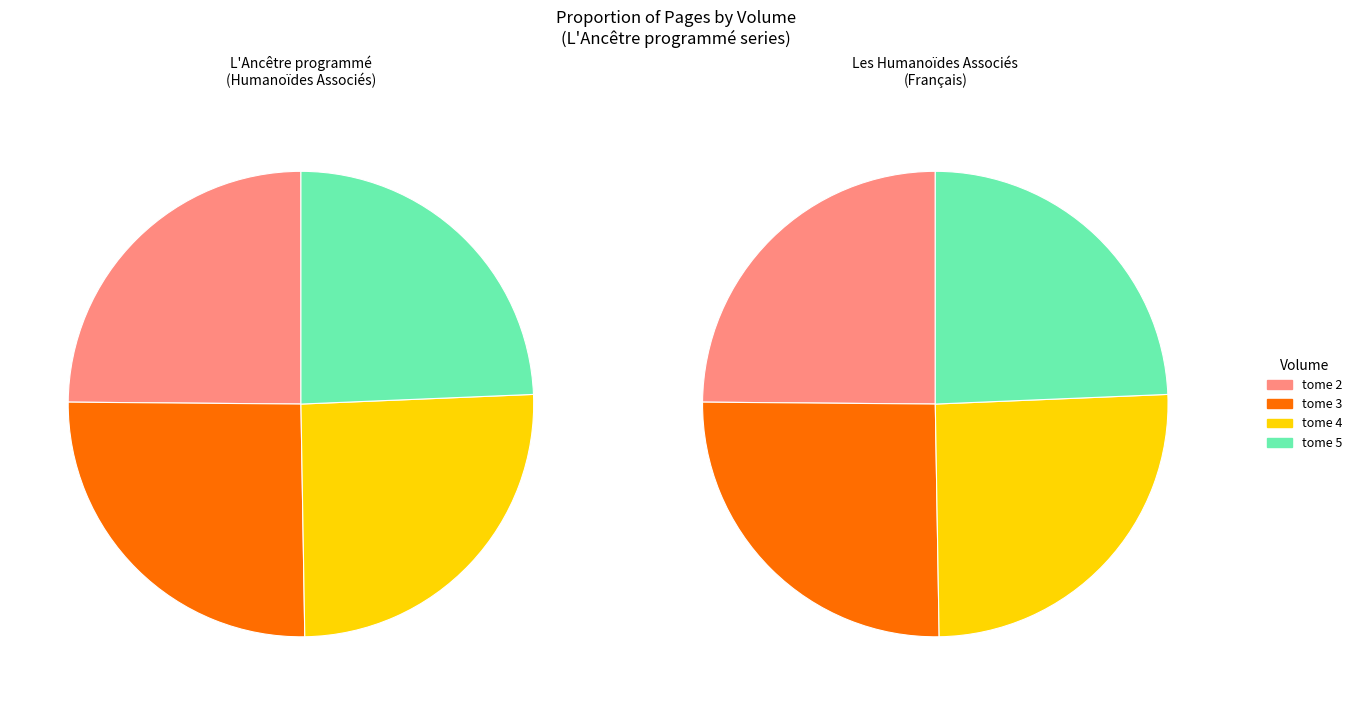

Count the number of slices in the pie.

4